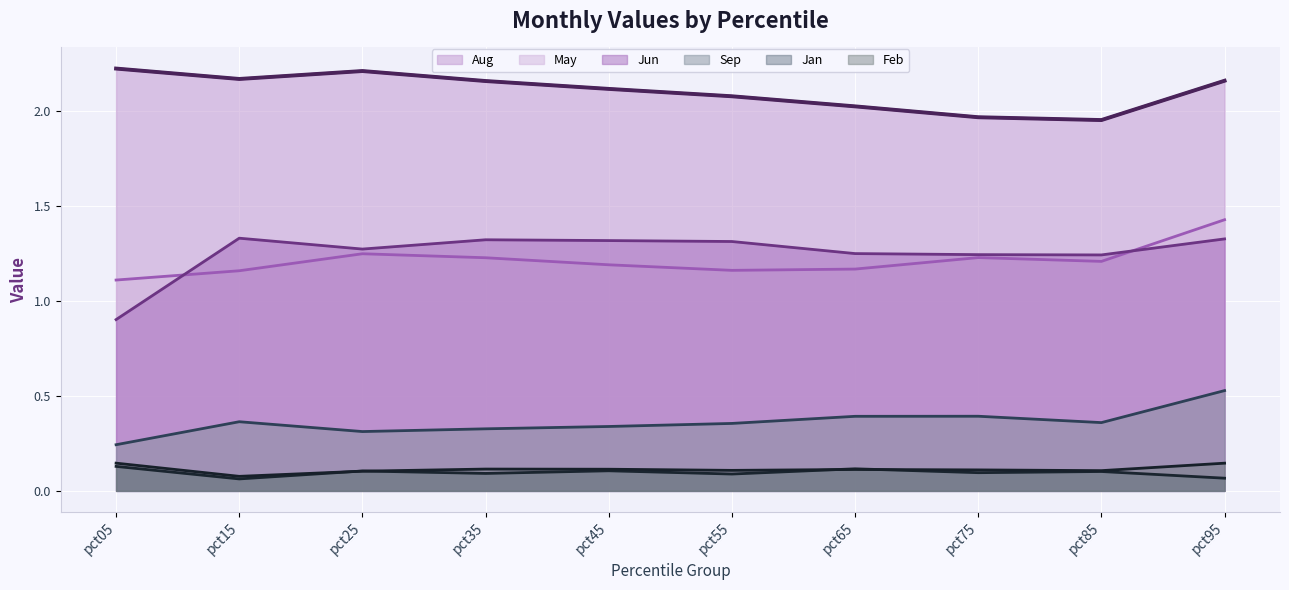

Is it true that May equals 1.9 at pct95?

False